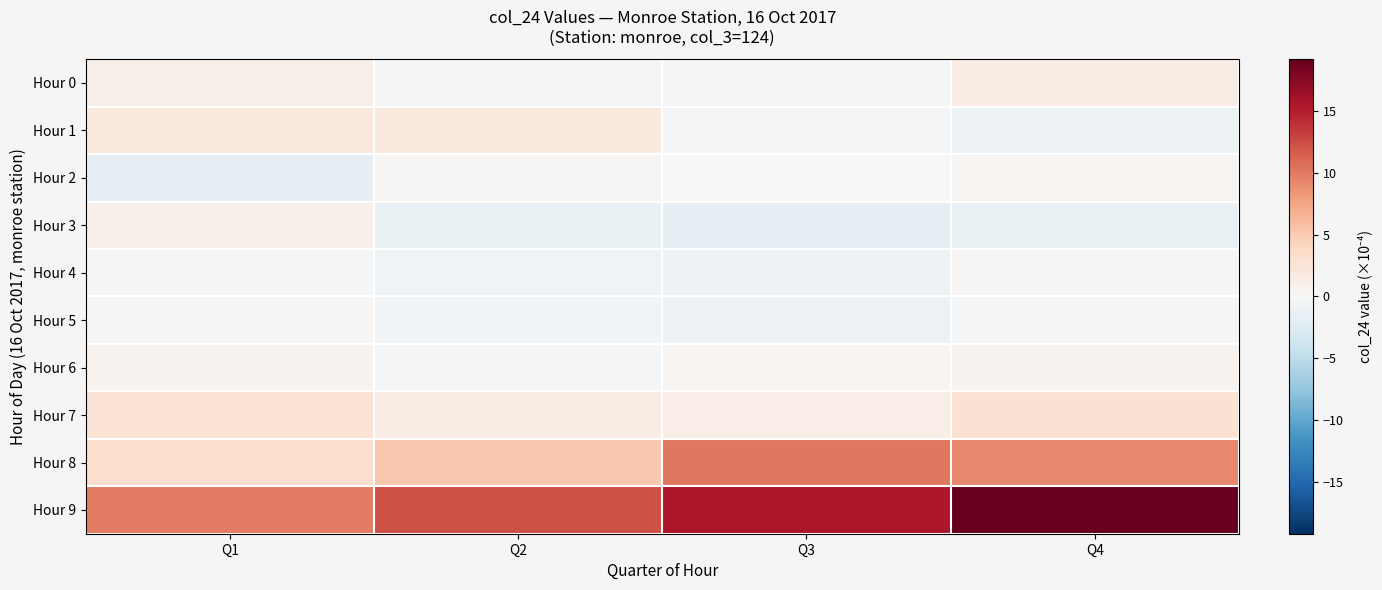

Reading right to left, what are all the values shown in this chart?

Hour 0: Q4=1.5	Q3=-0.3	Q2=-0.4	Q1=1.1
Hour 1: Q4=-0.9	Q3=-0.4	Q2=1.9	Q1=2.0
Hour 2: Q4=0.5	Q3=-0.1	Q2=0.2	Q1=-1.6
Hour 3: Q4=-1.2	Q3=-1.9	Q2=-1.2	Q1=0.9
Hour 4: Q4=0.2	Q3=-0.9	Q2=-0.8	Q1=-0.2
Hour 5: Q4=-0.2	Q3=-1.1	Q2=-0.5	Q1=0.2
Hour 6: Q4=0.6	Q3=0.3	Q2=-0.2	Q1=0.7
Hour 7: Q4=3.0	Q3=1.3	Q2=1.4	Q1=2.6
Hour 8: Q4=9.2	Q3=10.1	Q2=5.2	Q1=3.3
Hour 9: Q4=19.2	Q3=15.6	Q2=12.2	Q1=9.8